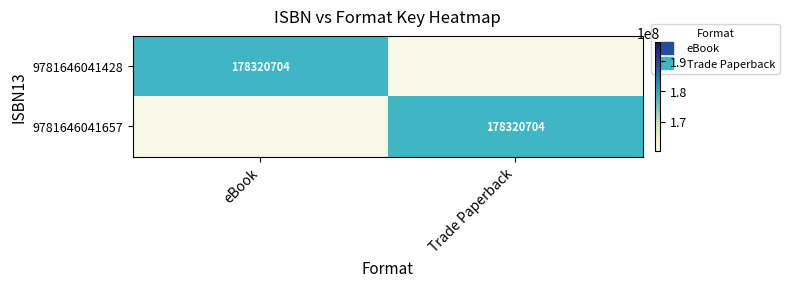

The value of 9781646041657 at Trade Paperback is 109784774. True or false?

False